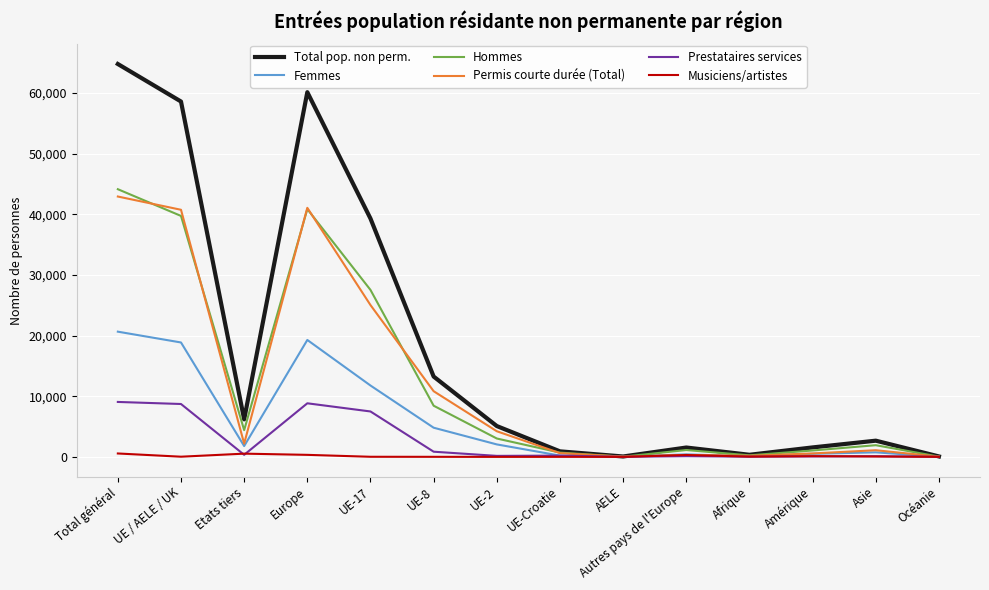

The Permis courte durée (Total) series shows 20395 at Europe. True or false?

False